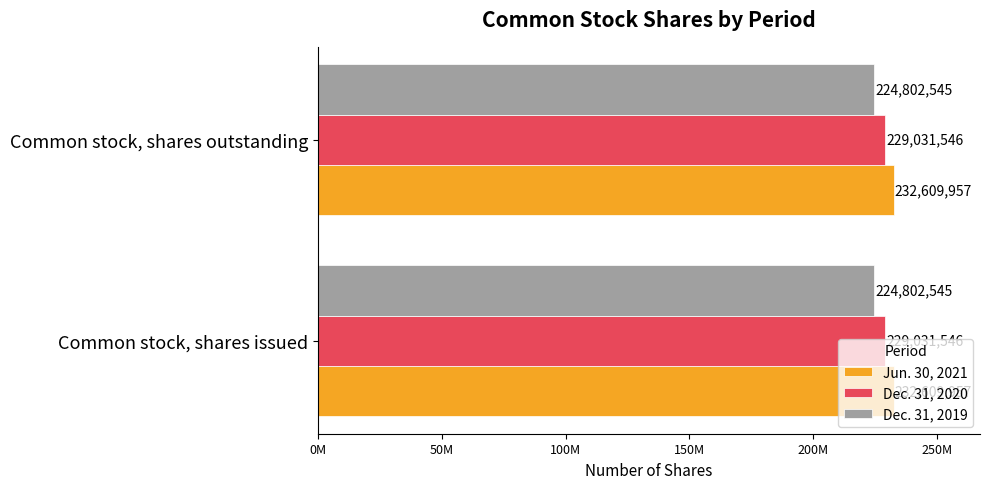

Between Common stock, shares issued and Common stock, shares outstanding, which is larger?

Common stock, shares issued